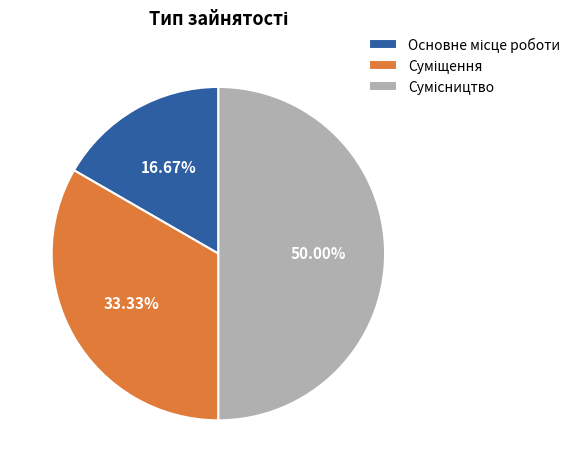

Count the number of slices in the pie.

3